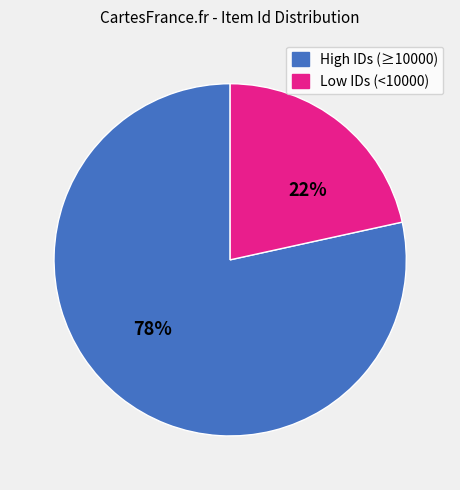

Is there any slice that represents more than half of the pie?

Yes